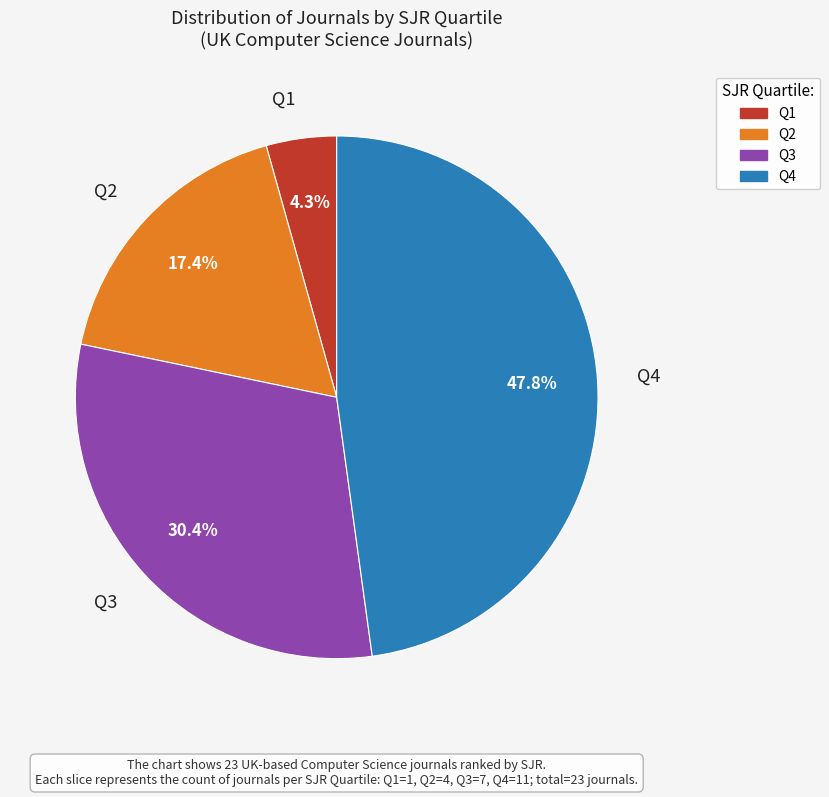

To the nearest percent, what portion does Q1 represent?

4%